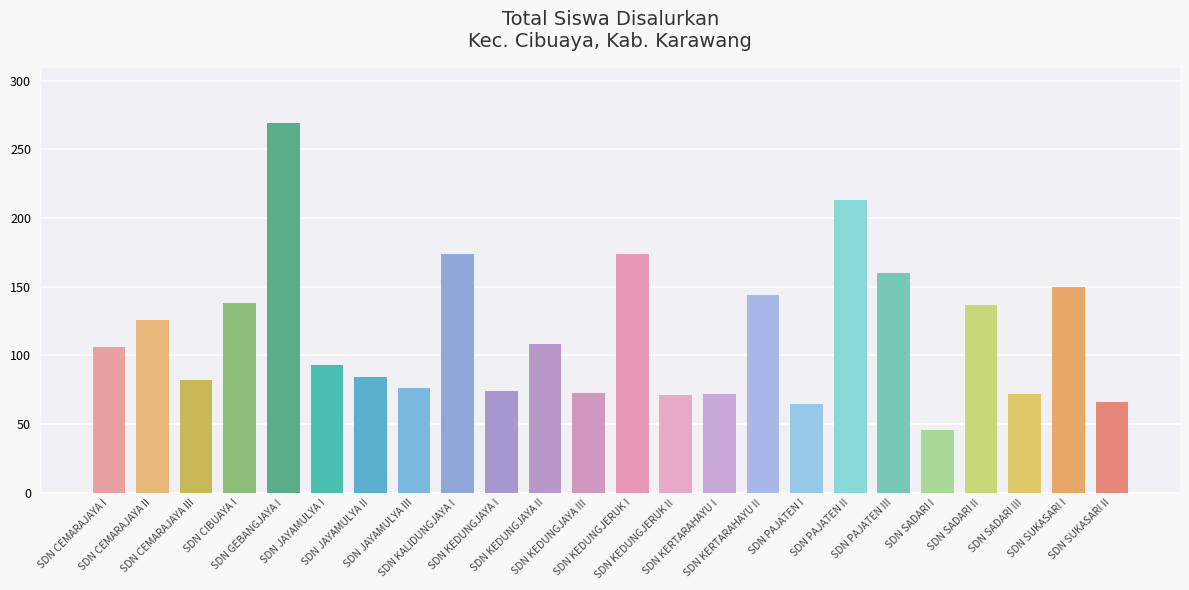

What position from the right is SDN CEMARAJAYA I?

24